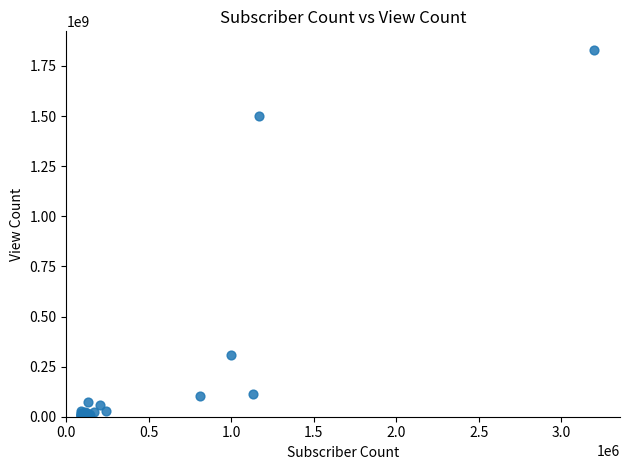

What Y value in the scatter plot is closest to 917020572?

1498539251